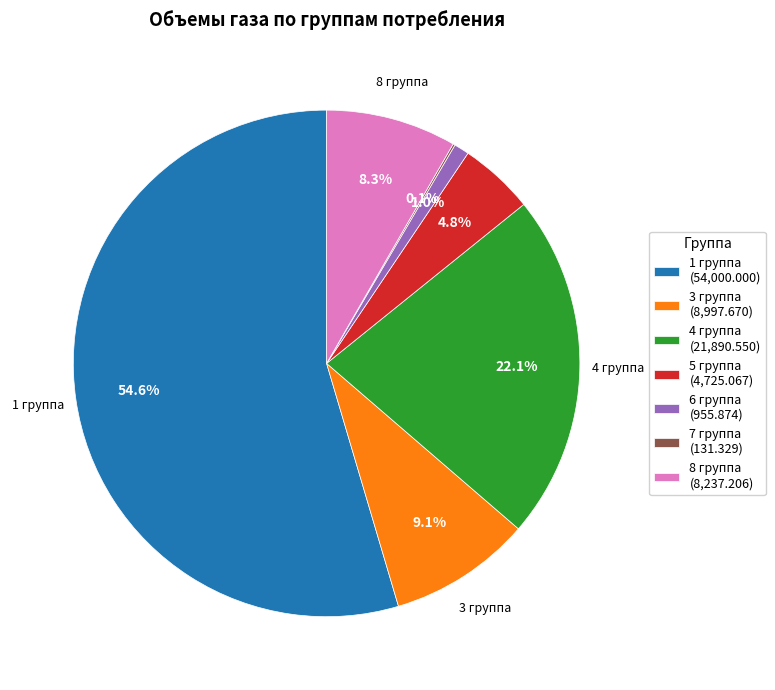

To the nearest percent, what is the average slice percentage?

14%